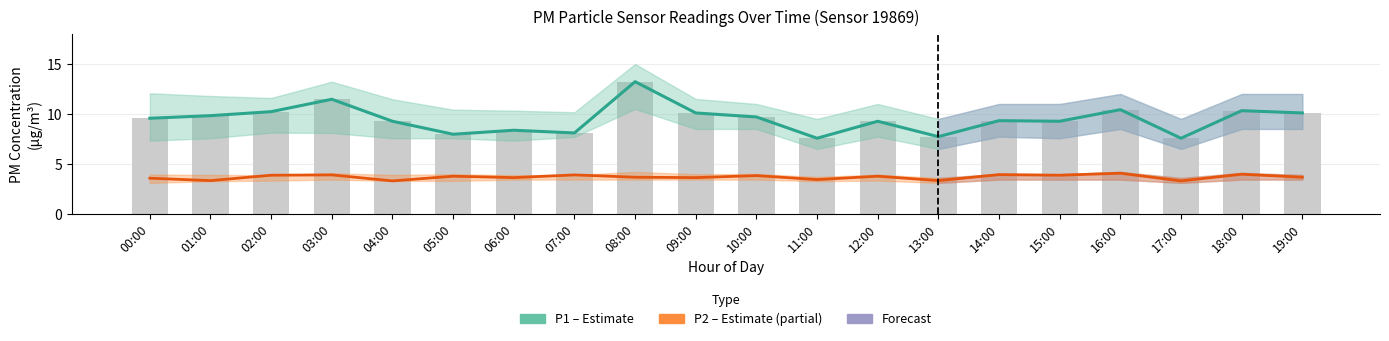

What is the value of the P2 (PM2.5) bar at the 5th from the left?

3.3